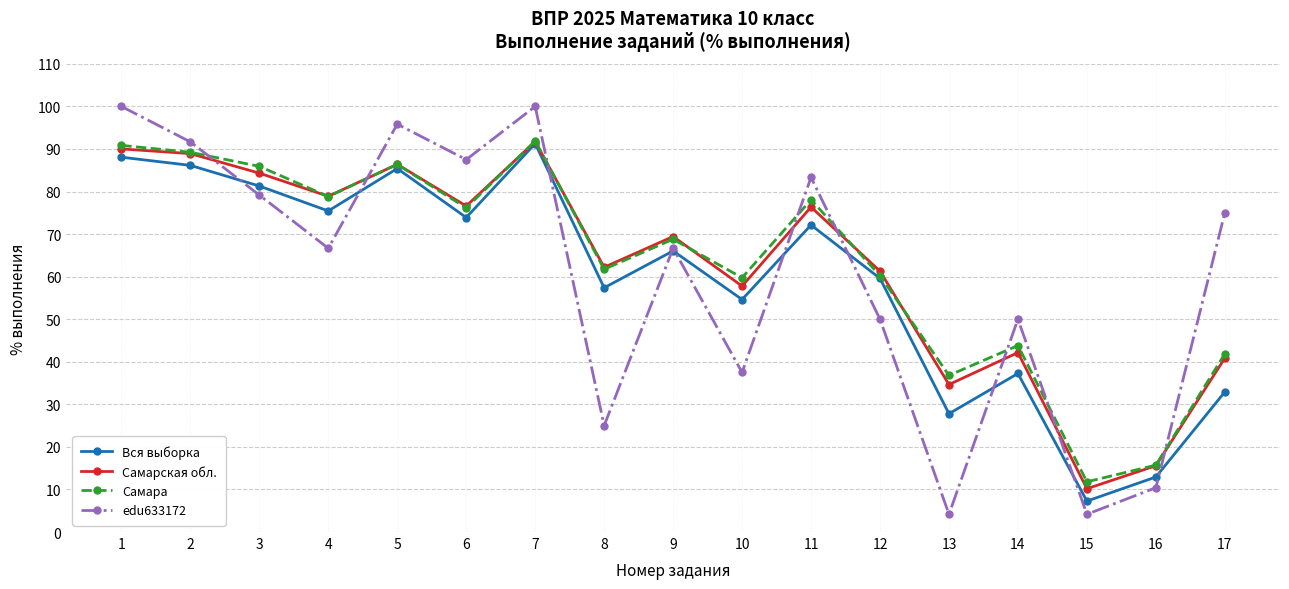

How many lines are shown in the chart?

4